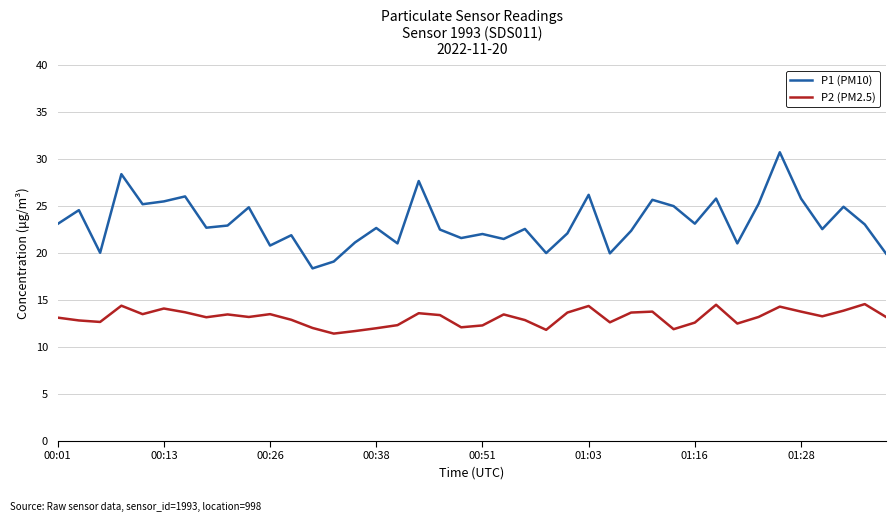

List the series in order of their peak value, highest first.

P1 (PM10), P2 (PM2.5)